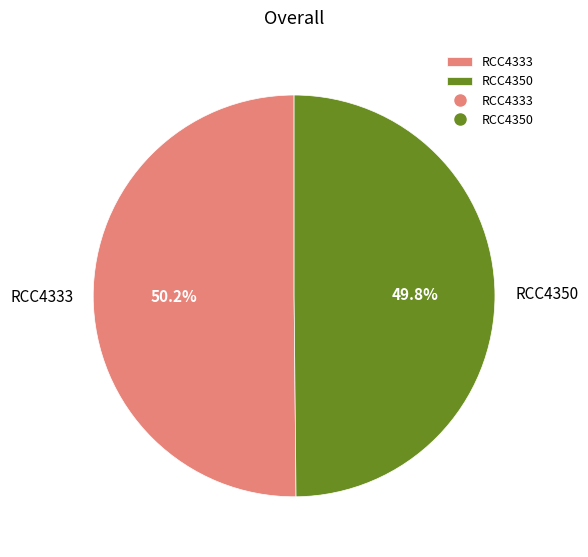

Does any single category account for the majority?

Yes